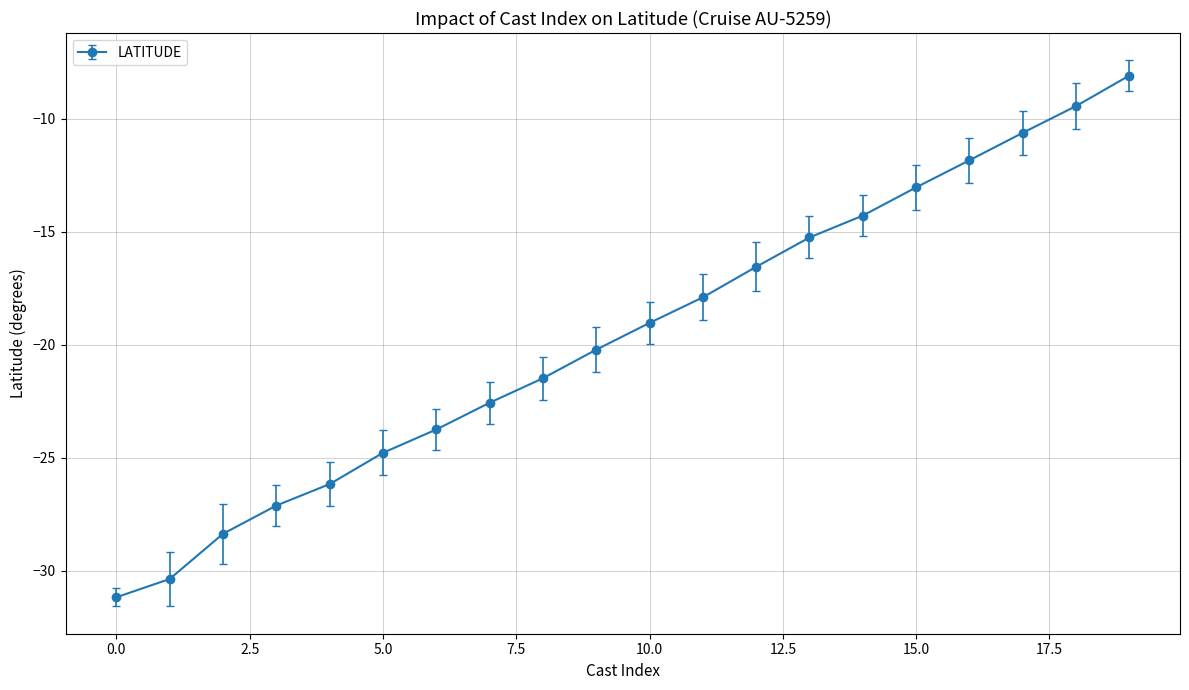

What is the greatest value displayed?

-8.1